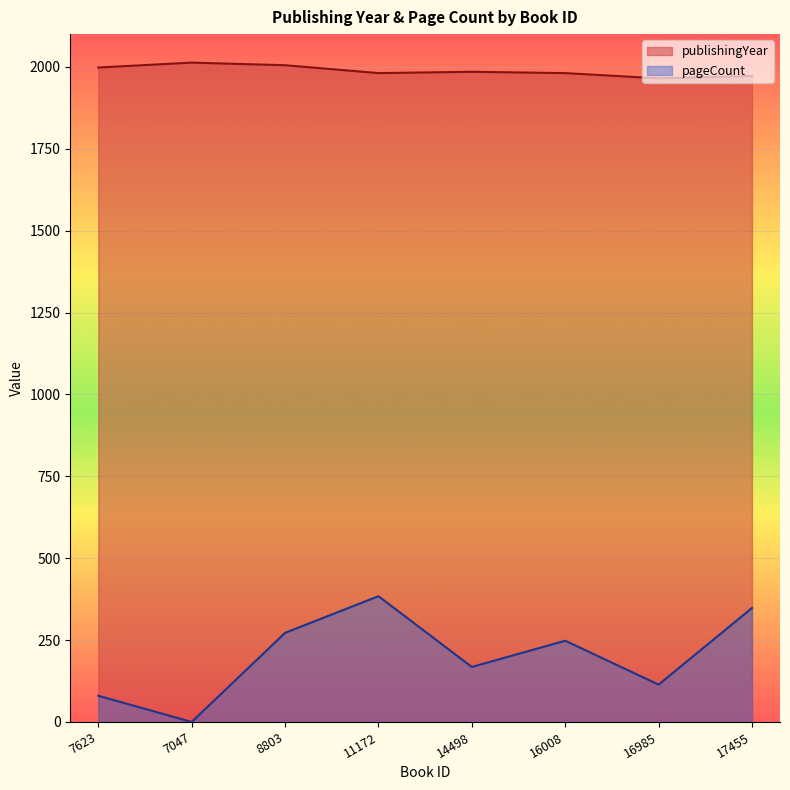

True or false: pageCount has more than 1 points higher than both neighbors.

True